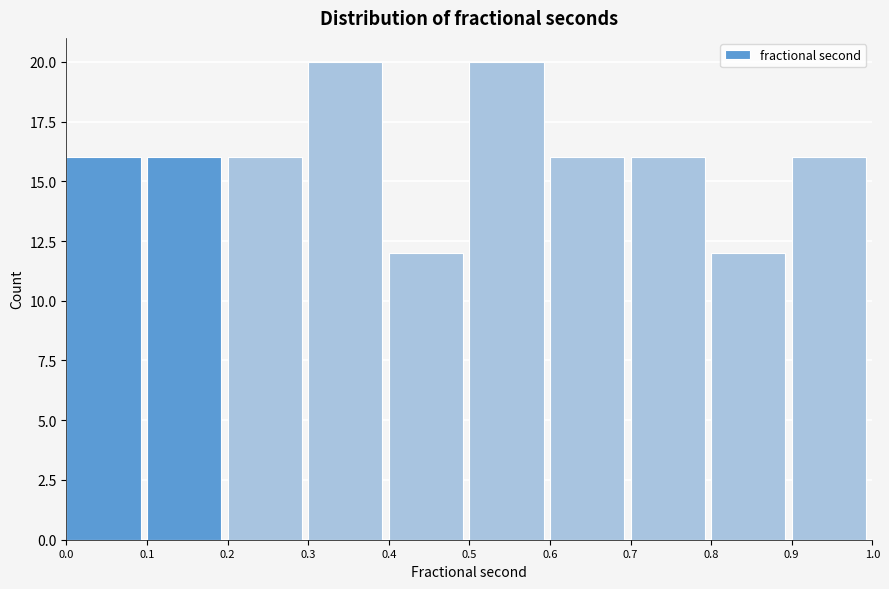

Reading left to right, list every bar in this chart as the range it spans on the x-axis followed by its height. The values are not printed on the chart, so give them approximately, as read against the axis.

0.0 to 0.1: 16
0.1 to 0.2: 16
0.2 to 0.3: 16
0.3 to 0.4: 20
0.4 to 0.5: 12
0.5 to 0.6: 20
0.6 to 0.7: 16
0.7 to 0.8: 16
0.8 to 0.9: 12
0.9 to 1.0: 16